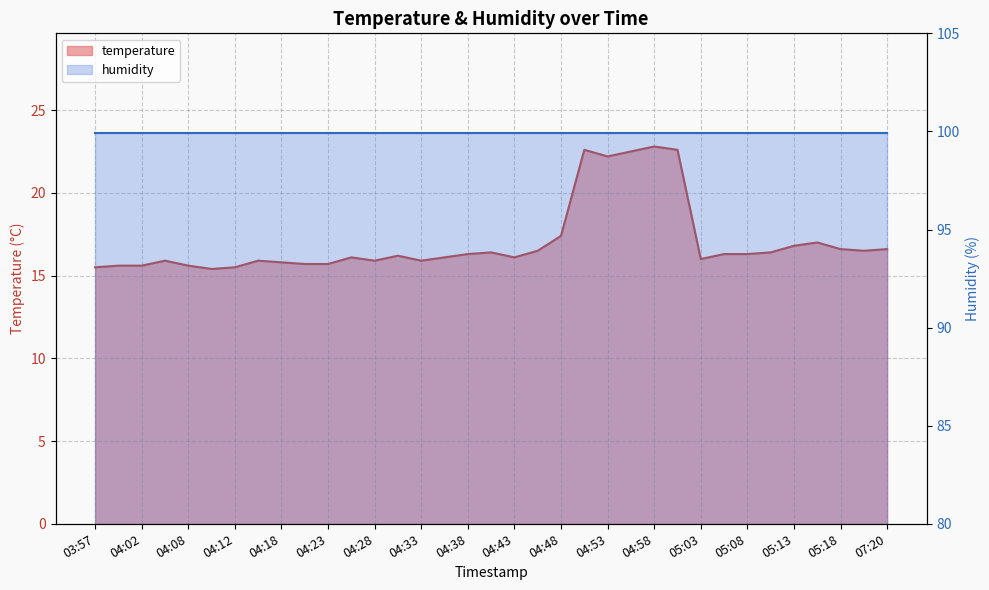

The chart shows a value of 16.0 at 05:03. True or false?

True